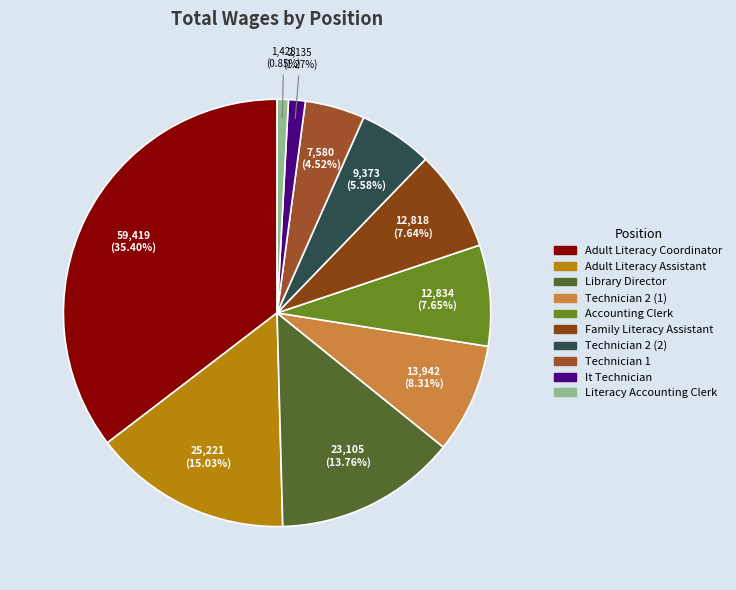

The Library Director slice represents 22% of the pie. True or false?

False